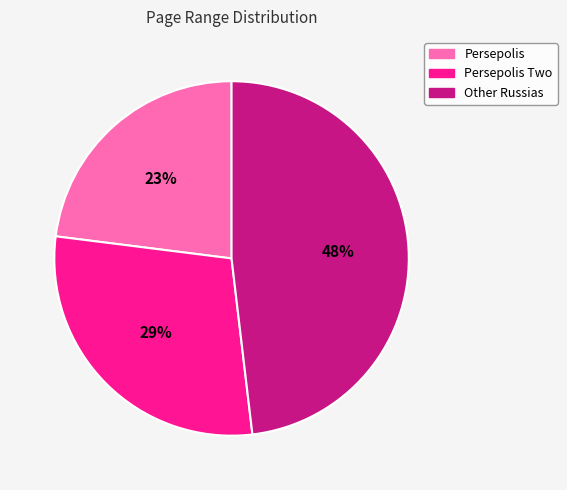

Does any single category account for the majority?

No